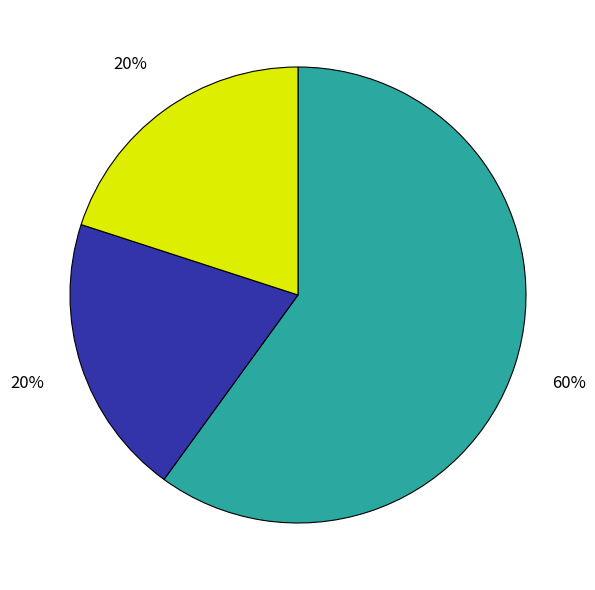

To the nearest percent, what is the difference between the largest and smallest slice percentages?

40%